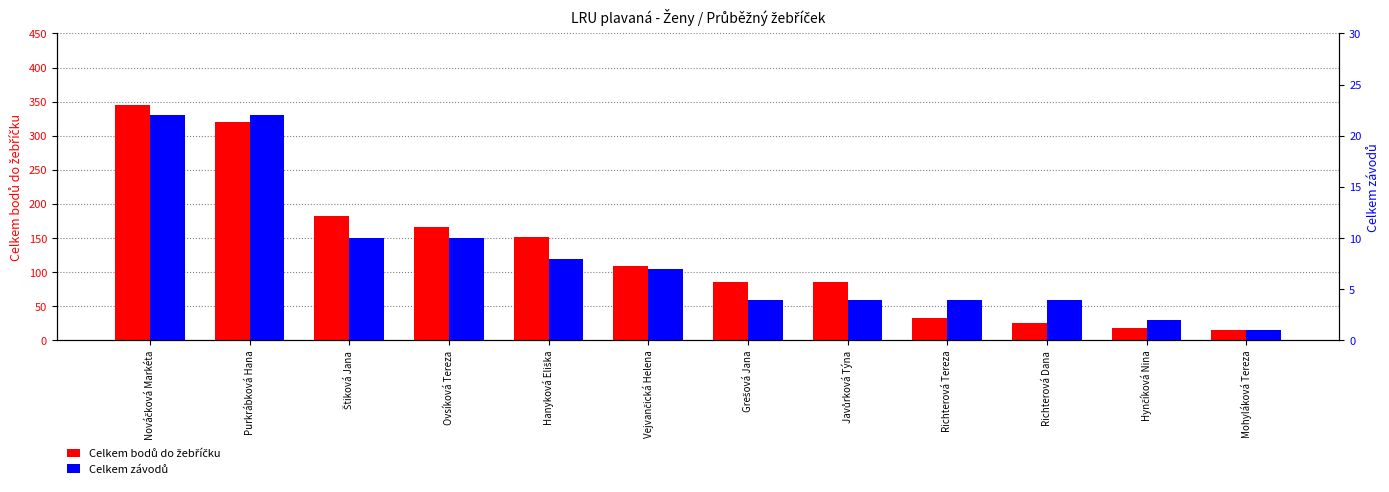

At which label does Celkem závodů first exceed 7?

Nováčková Markéta